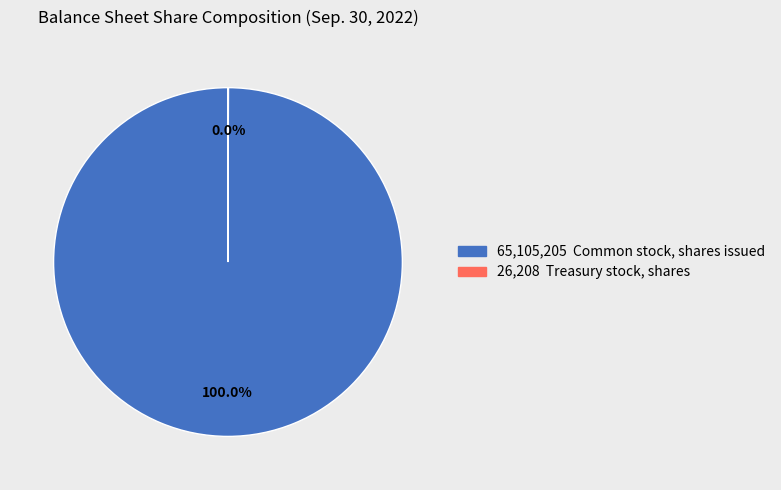

Is there a majority slice in this chart?

Yes